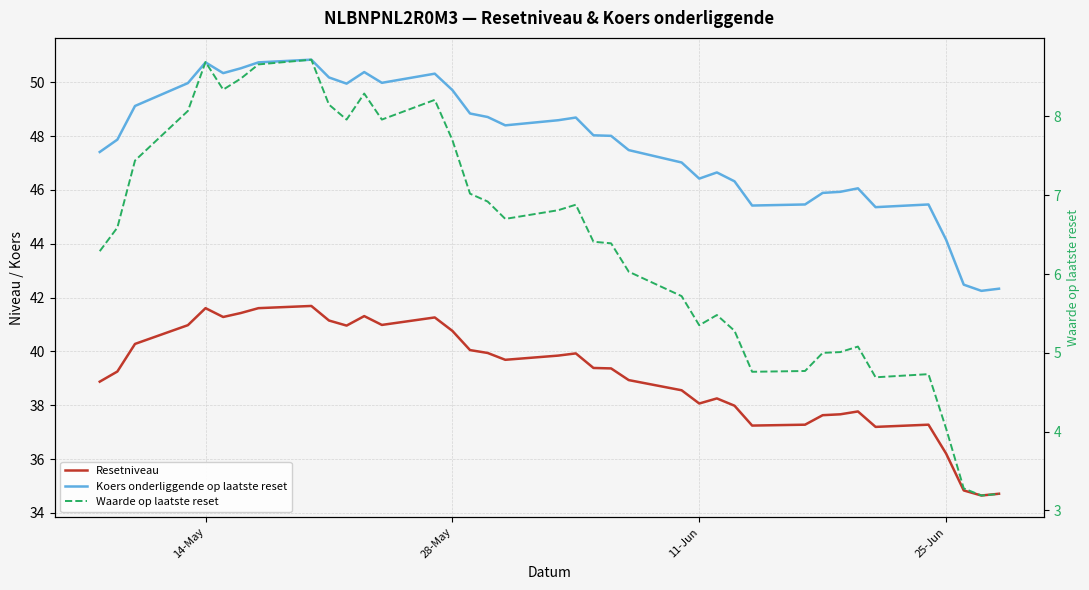

What is the lowest value of the Waarde op laatste reset series?

3.2